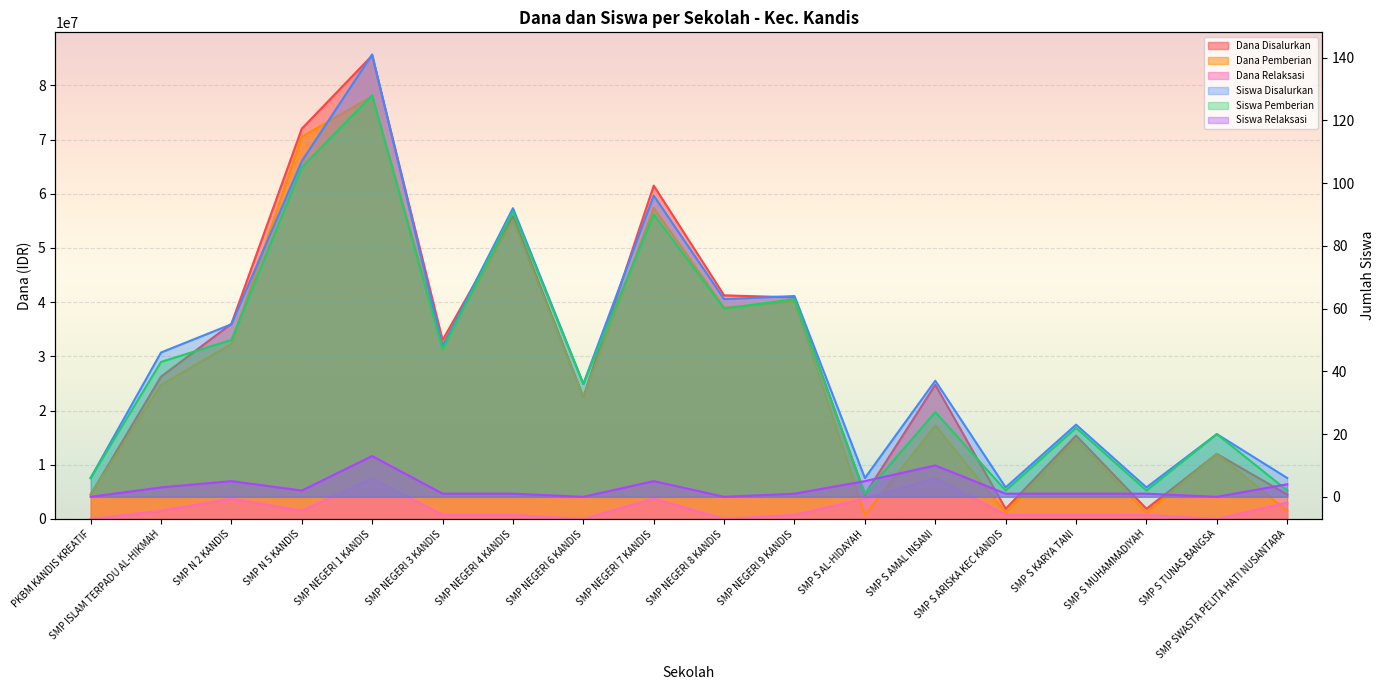

Reading right to left, what are all the values shown in this chart?

Dana Disalurkan: 4500000	12000000	1875000	15375000	1875000	24750000	4500000	40875000	41250000	61500000	22500000	55875000	33000000	85500000	72000000	36000000	26250000	4500000
Siswa Disalurkan: 6	20	3	23	3	37	6	64	63	96	36	92	48	141	107	55	46	6
Dana Pemberian: 1500000	12000000	1125000	14625000	1125000	17250000	750000	40125000	39000000	57375000	22500000	55125000	32250000	78000000	70500000	32250000	24750000	4500000
Siswa Pemberian: 2	20	2	22	2	27	1	63	60	90	36	91	47	128	105	50	43	6
Dana Relaksasi: 3000000	0	750000	750000	750000	7500000	3750000	750000	0	3750000	0	750000	750000	7500000	1500000	3750000	1500000	0
Siswa Relaksasi: 4	0	1	1	1	10	5	1	0	5	0	1	1	13	2	5	3	0